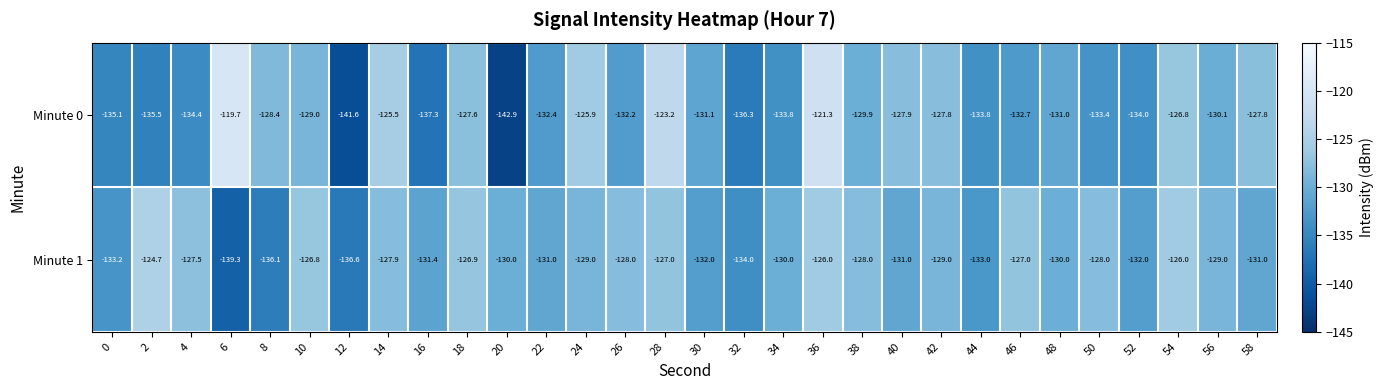

Rank the series at 4 from lowest to highest value.

Minute 0, Minute 1